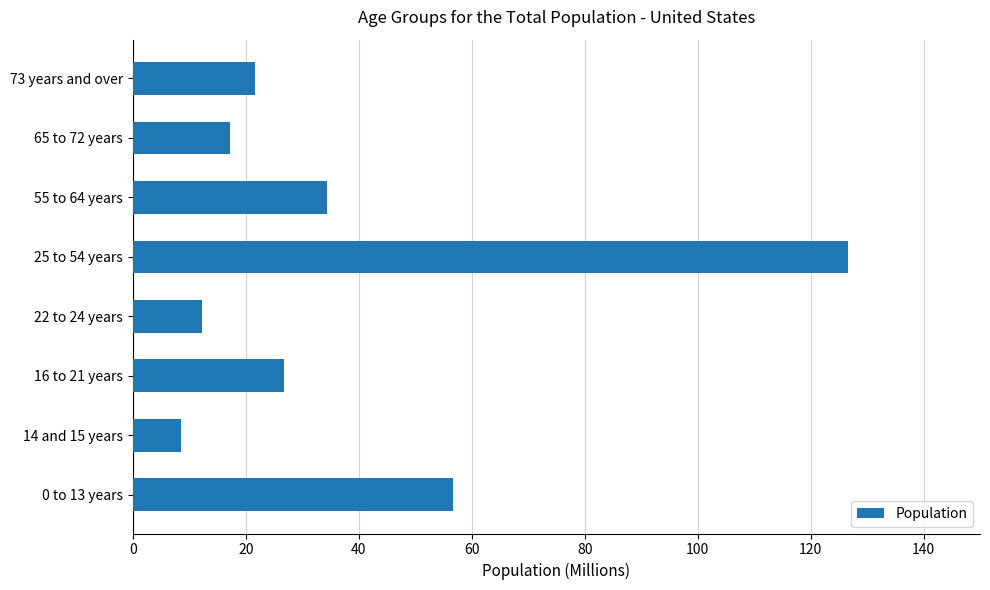

True or false: the data shows 8.6 at 14 and 15 years.

True